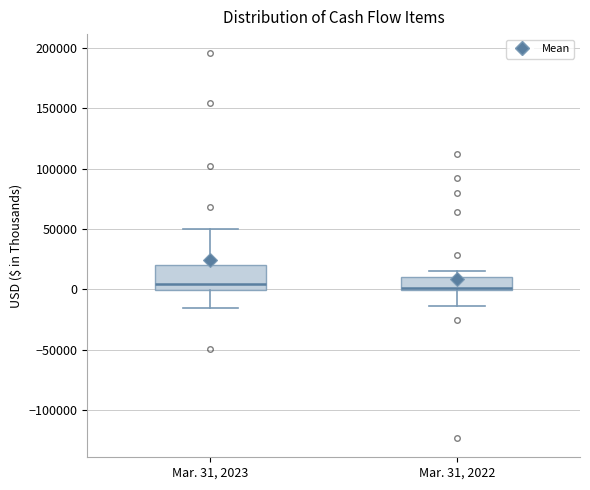

Reading left to right, transcribe this box plot: for each box, give where its median line is, the range the box spans, and where its two whiskers end, as read against the y-axis. The values are not printed on the chart, so give them approximately, as read against the axis.

Mar. 31, 2023: median 5000, box 0 to 20000, whiskers -15000 to 50000
Mar. 31, 2022: median 0 (just above the box's lower edge), box 0 to 10000, whiskers -15000 to 15000